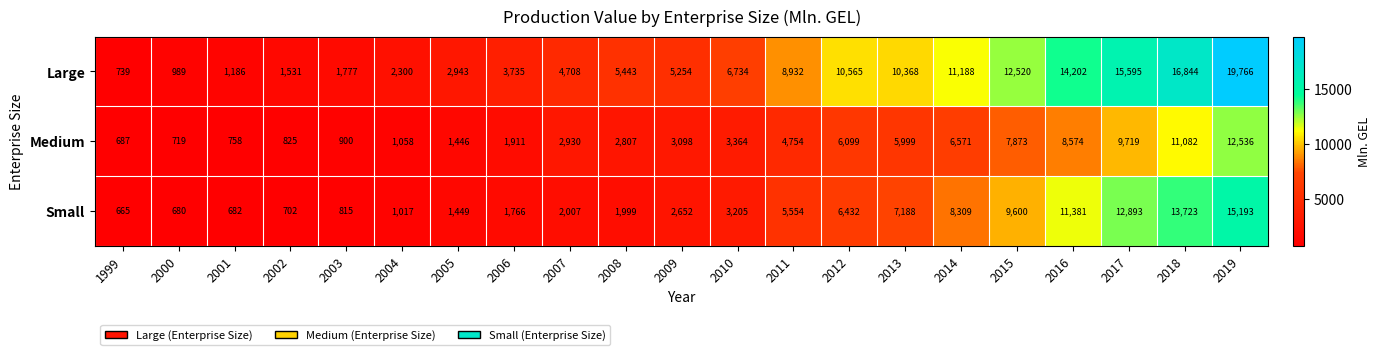

What is the difference between the highest and lowest values at 2009?

2602